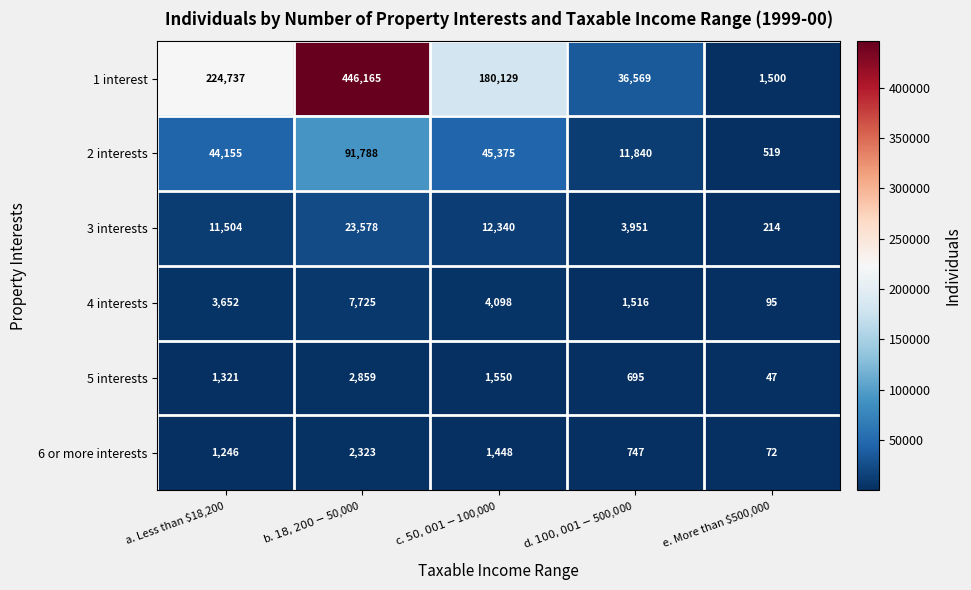

Which series has the widest spread of values?

1 interest